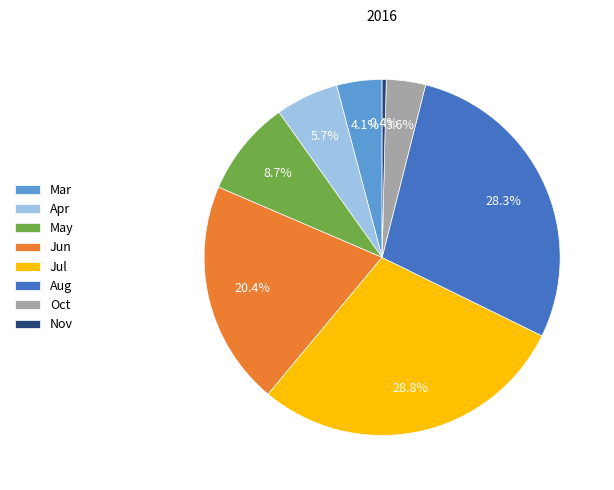

Which has a higher value, May or Jun?

Jun